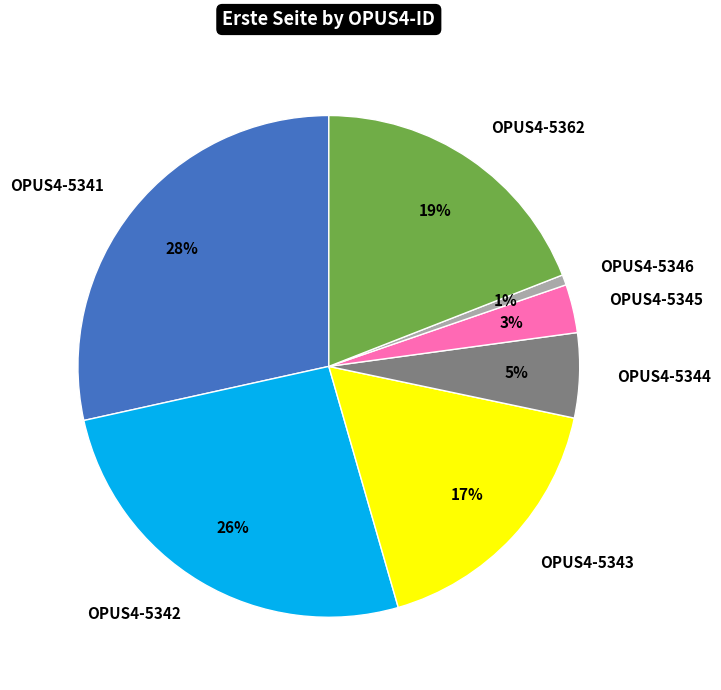

Count the number of slices in the pie.

7